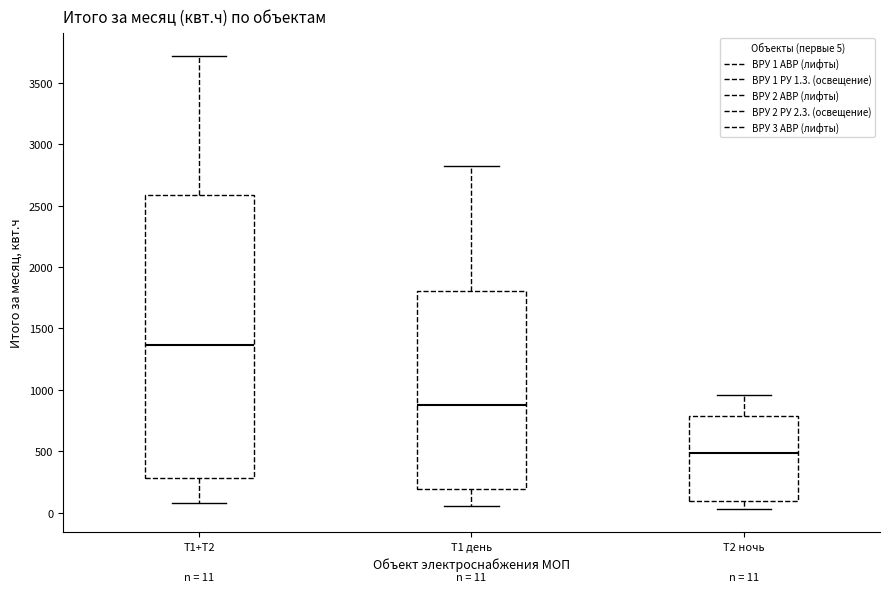

Which box's median line is the lowest?

Т2 ночь